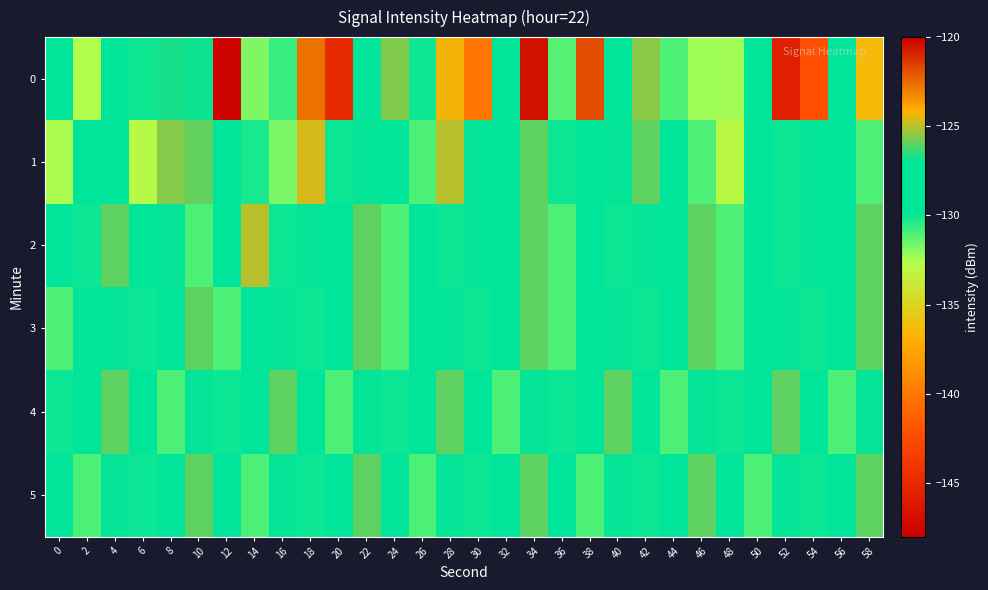

Rank the series at 20 from highest to lowest value.

3, 5, 2, 1, 4, 0